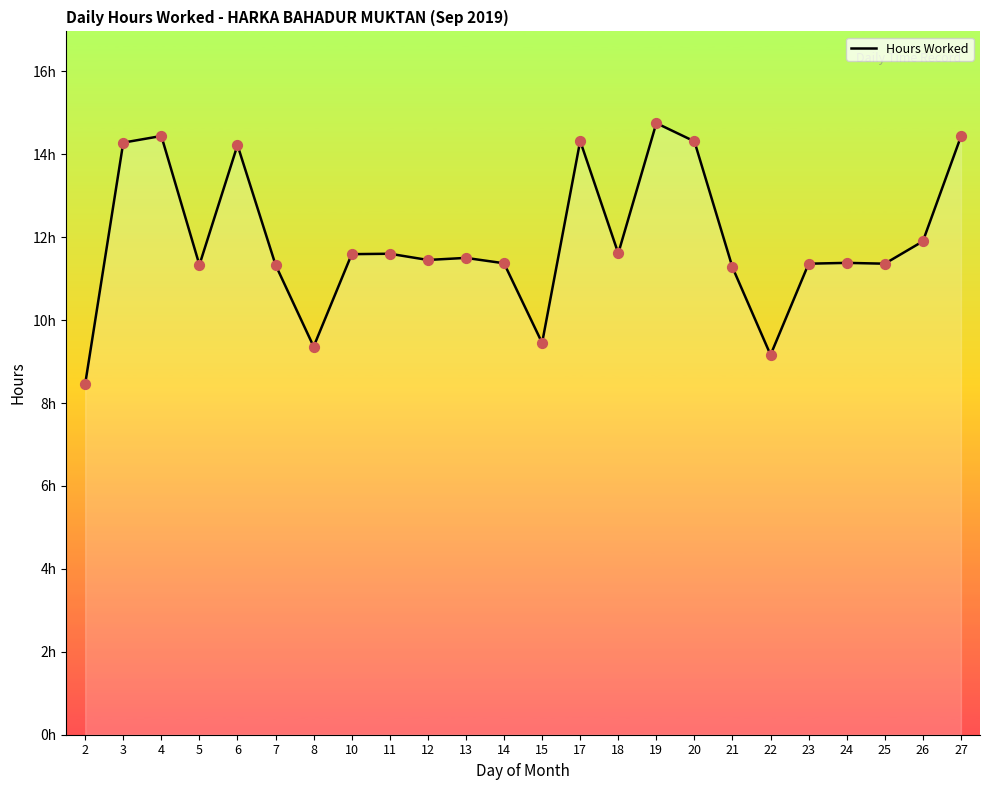

Approximately how many times larger is the value at 6 compared to 3?

1.0